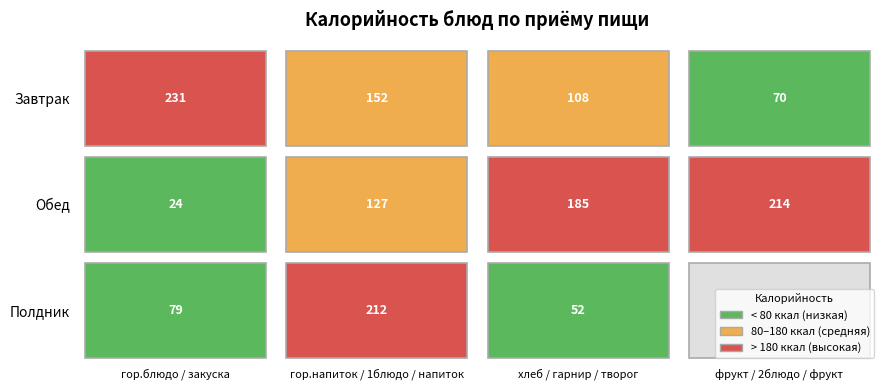

Where does the Обед series first go above 185?

3